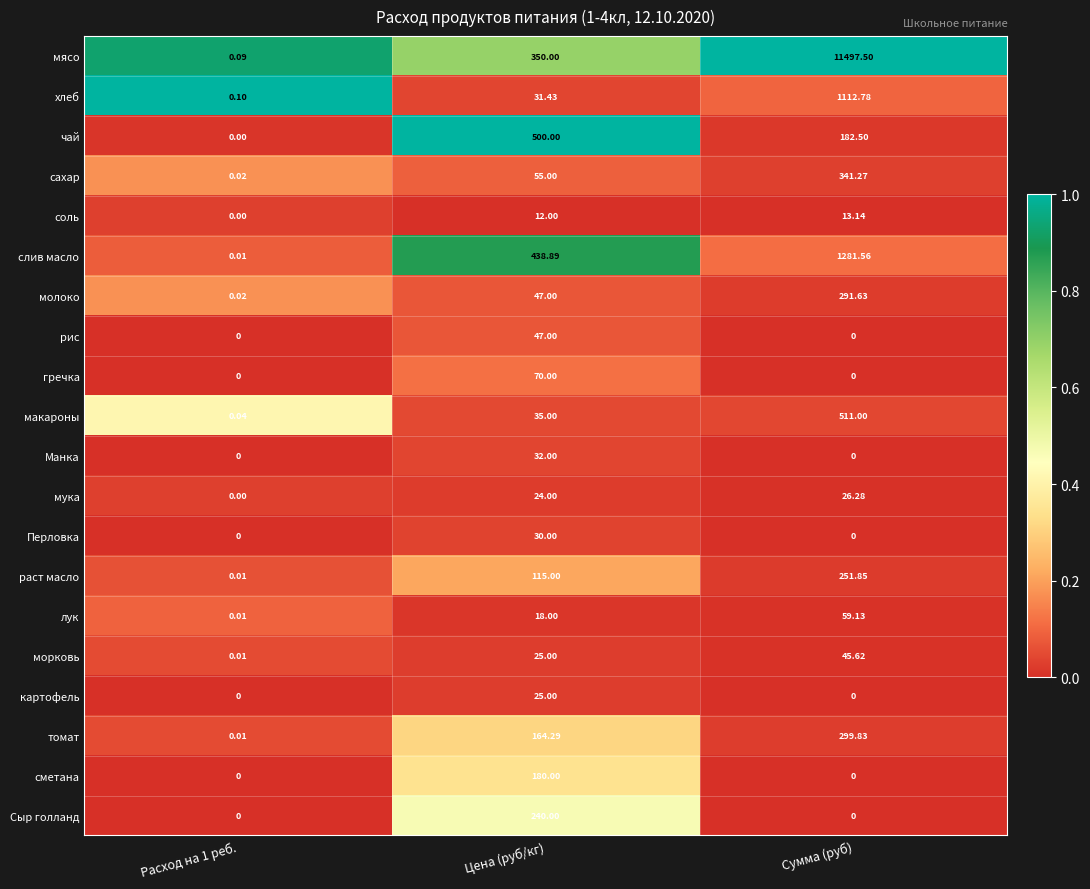

Which series changed the most between Расход на 1 реб. and Сумма (руб)?

мясо